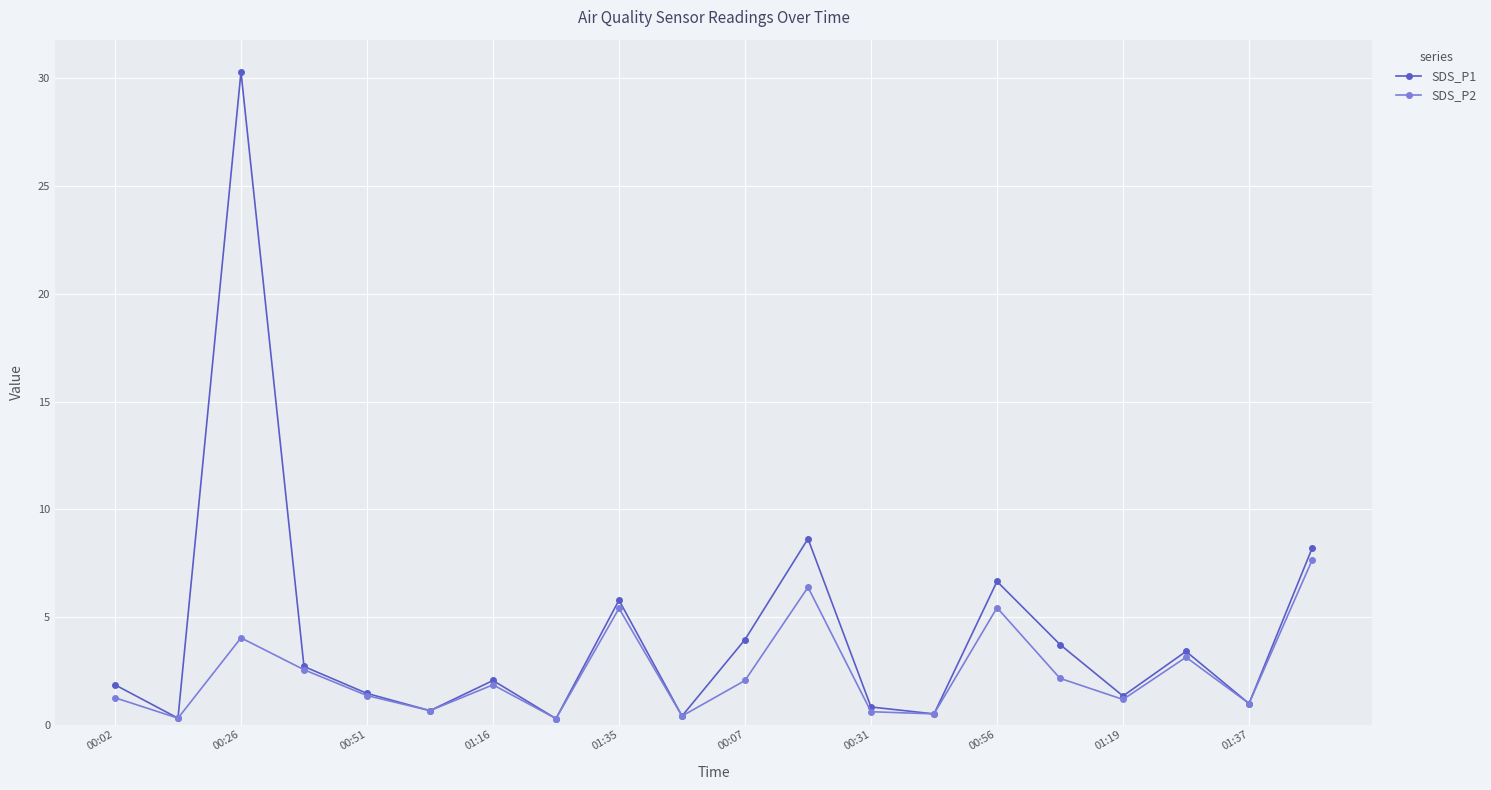

True or false: SDS_P1 has more than 1 points higher than both neighbors.

True